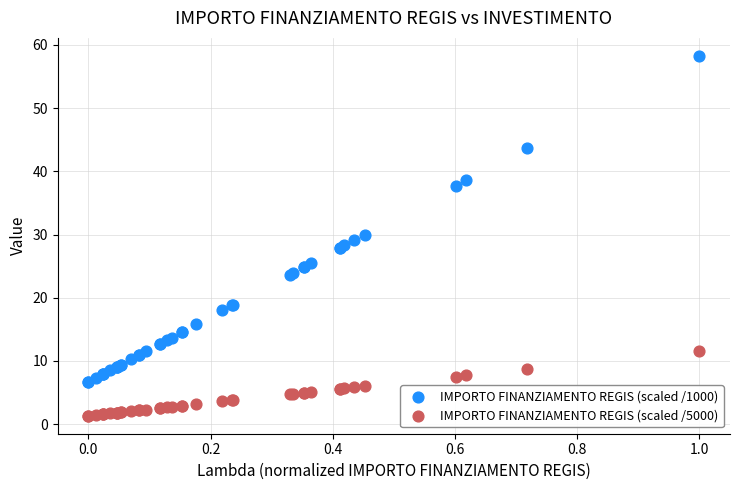

Which series contains the lowest Y value?

IMPORTO FINANZIAMENTO REGIS (scaled /5000)